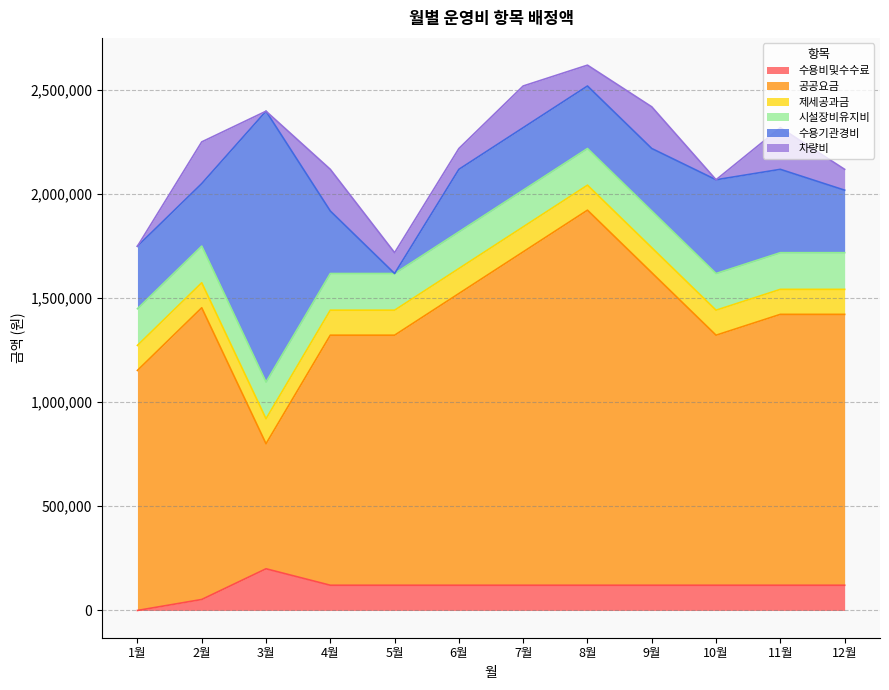

What is the label of the 8th point from the left?

8월